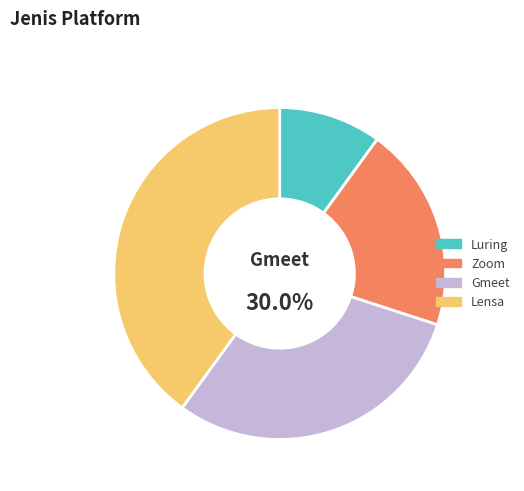

Rank the categories by value from lowest to highest.

Luring, Zoom, Gmeet, Lensa